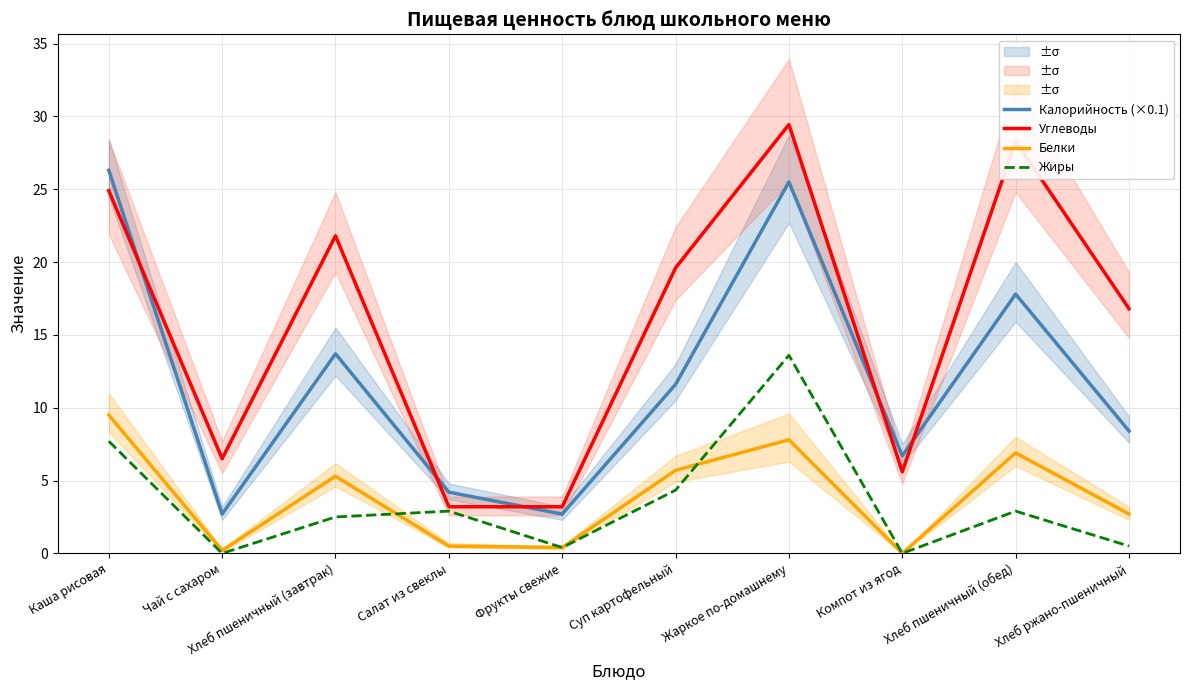

What is the total value across all series at Хлеб пшеничный (обед)?

55.9